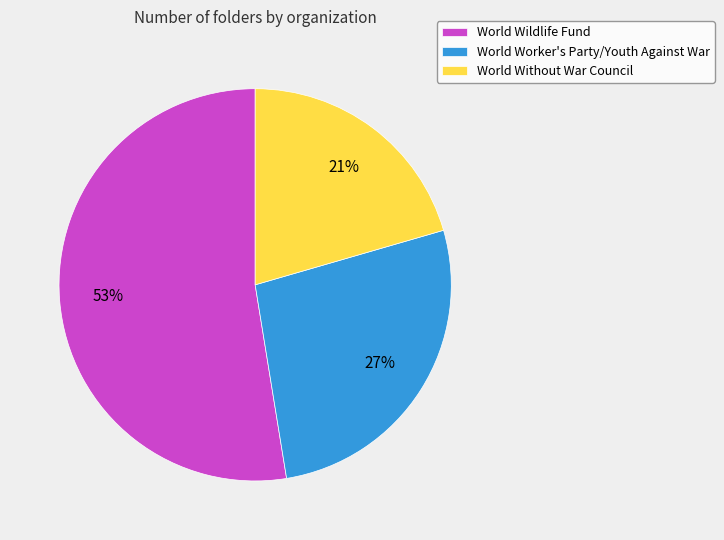

Is it true that World Wildlife Fund is 40% of the pie?

False